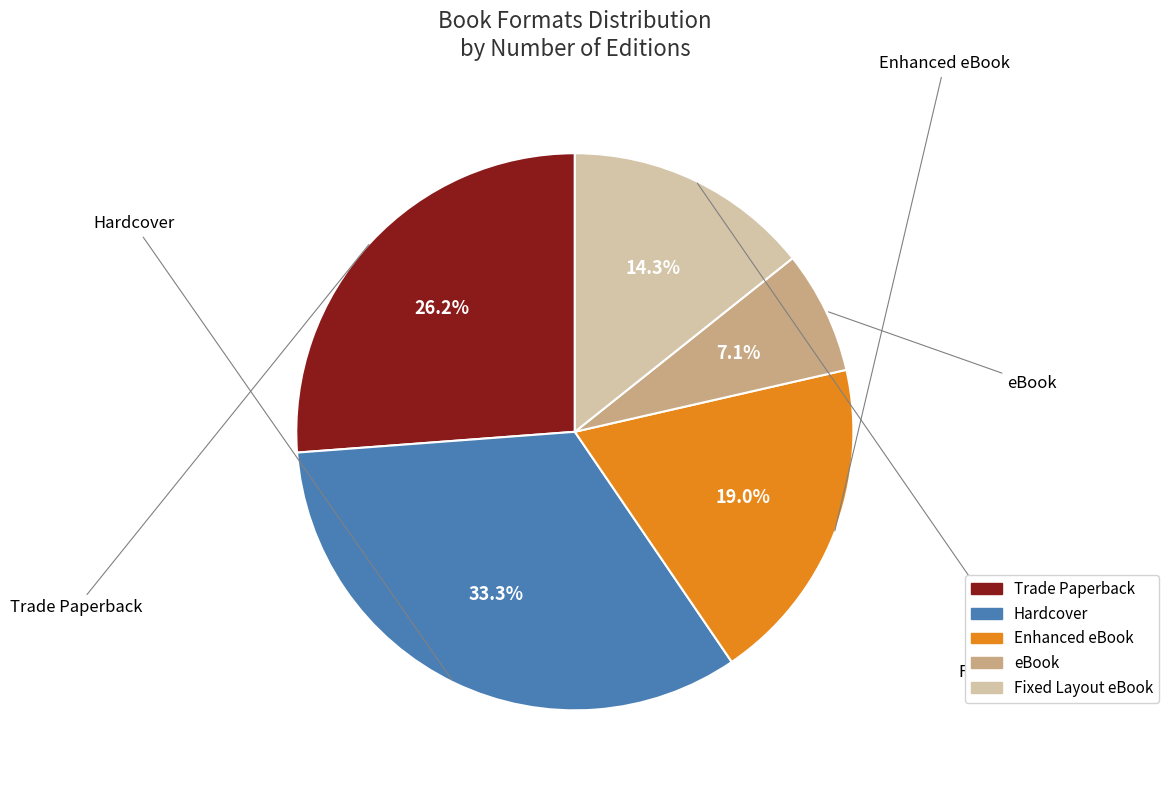

Which slice is the smallest?

eBook